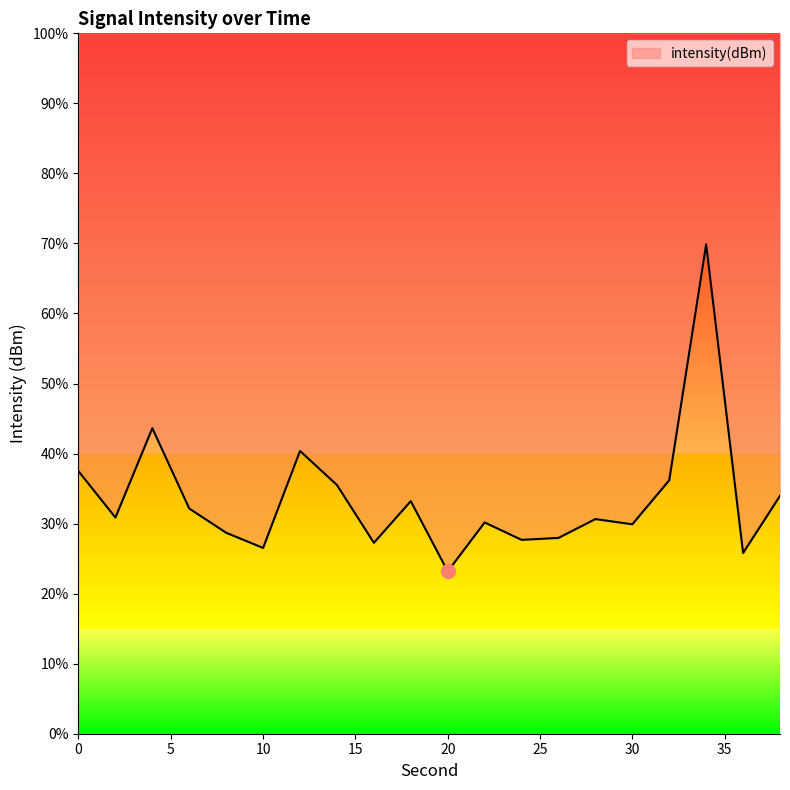

How many interior local valleys (lower than both neighbors) does the data have?

7